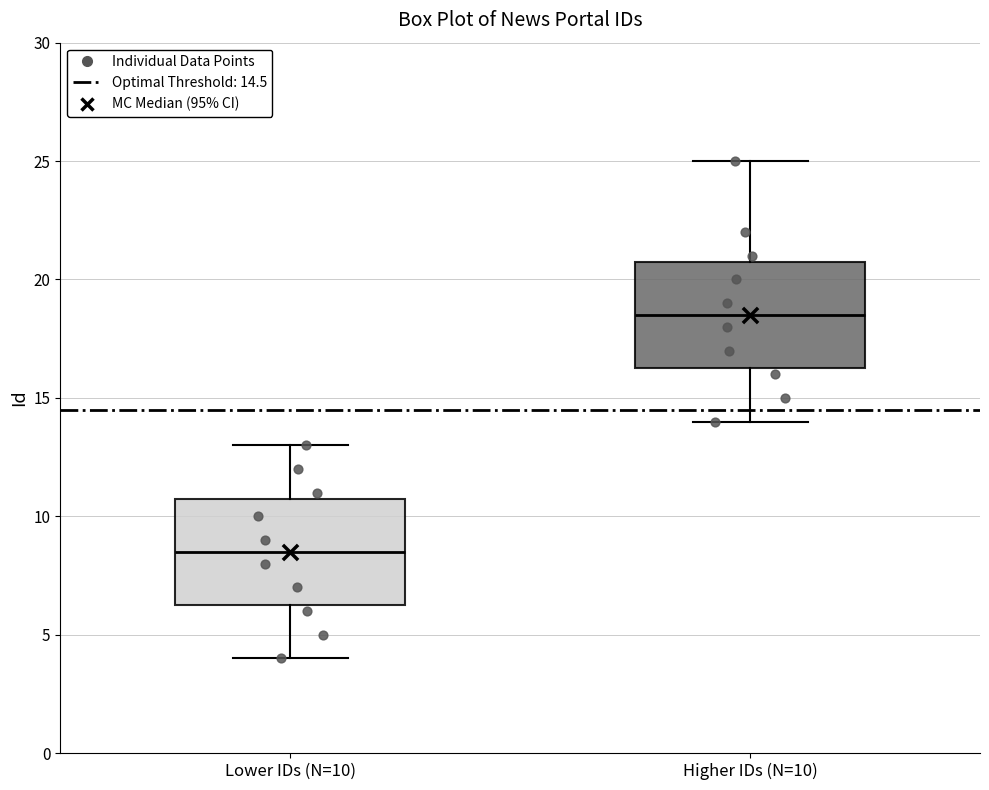

Reading left to right, transcribe this box plot: for each box, give where its median line is, the range the box spans, and where its two whiskers end, as read against the y-axis. The values are not printed on the chart, so give them approximately, as read against the axis.

Lower IDs (N=10): median 8.5, box 6.5 to 11.0, whiskers 4.0 to 13.0
Higher IDs (N=10): median 18.5, box 16.5 to 21.0, whiskers 14.0 to 25.0